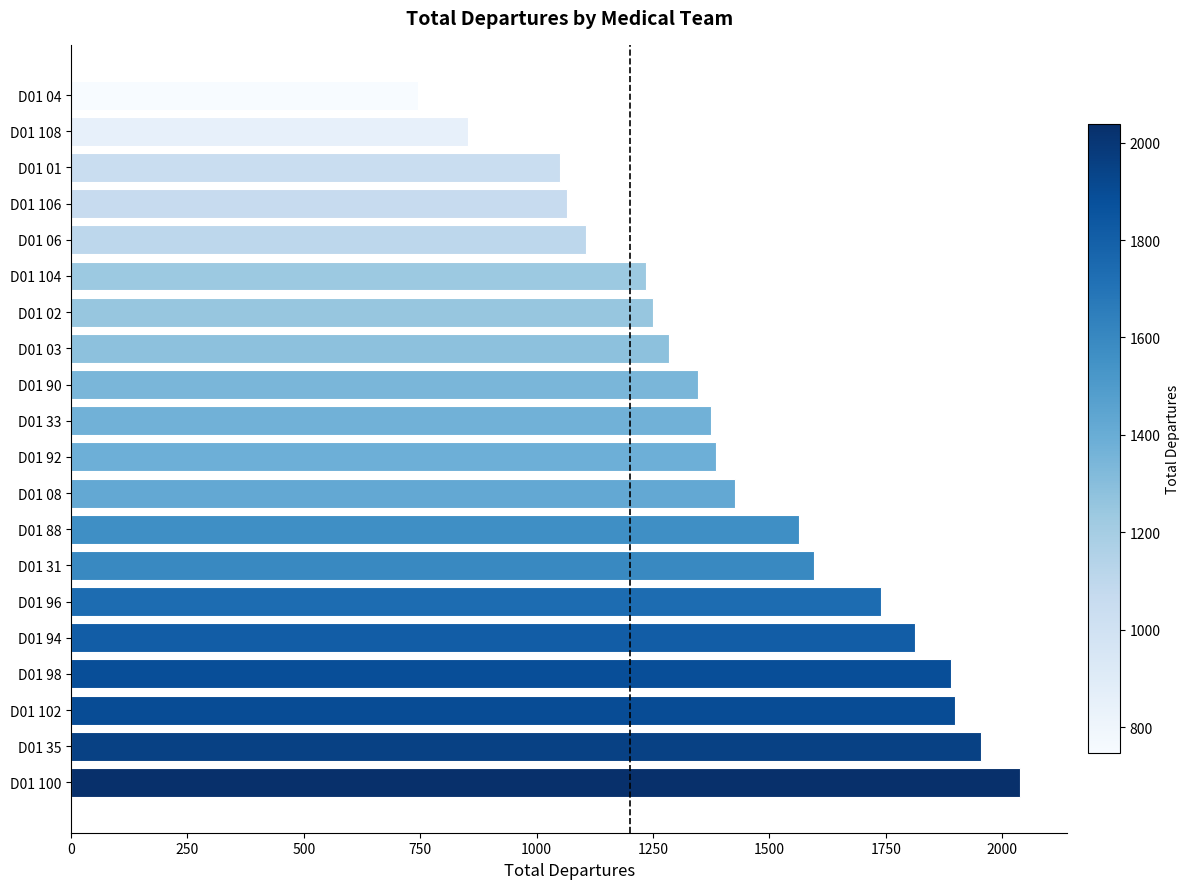

What is the ratio of the value at D01 96 to the value at D01 92?

1.3